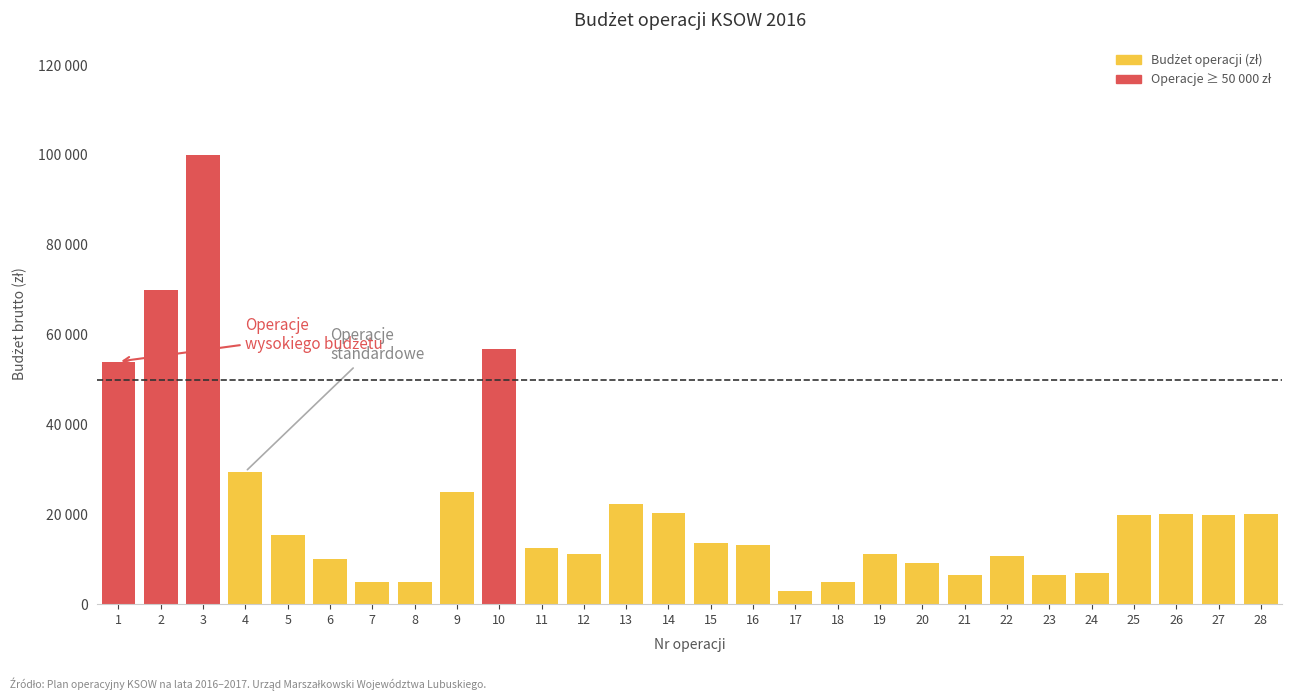

Where is the data nearest to the value 51437?

1